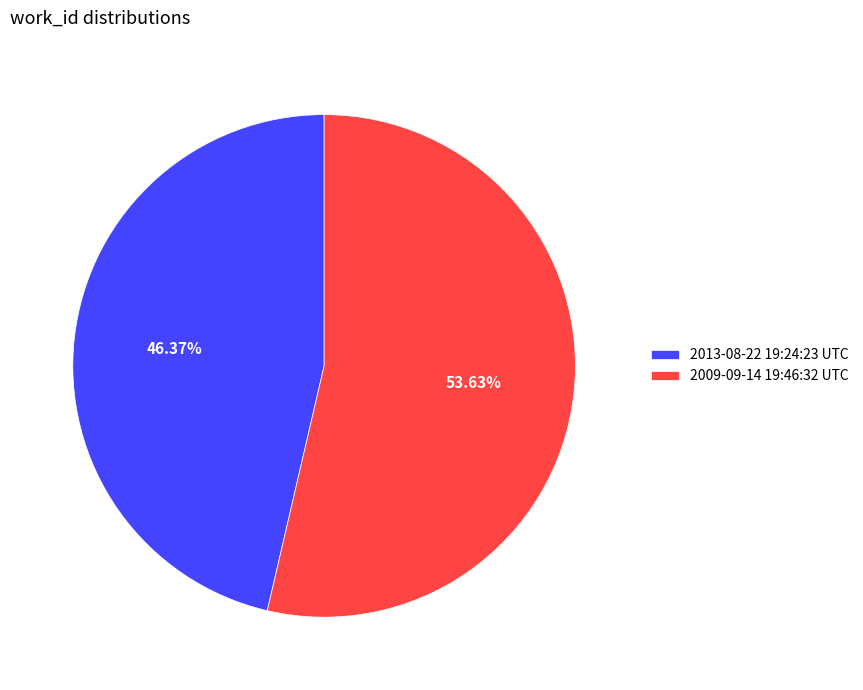

What percentage do 2013-08-22 19:24:23 UTC and 2009-09-14 19:46:32 UTC together represent?

100.0%